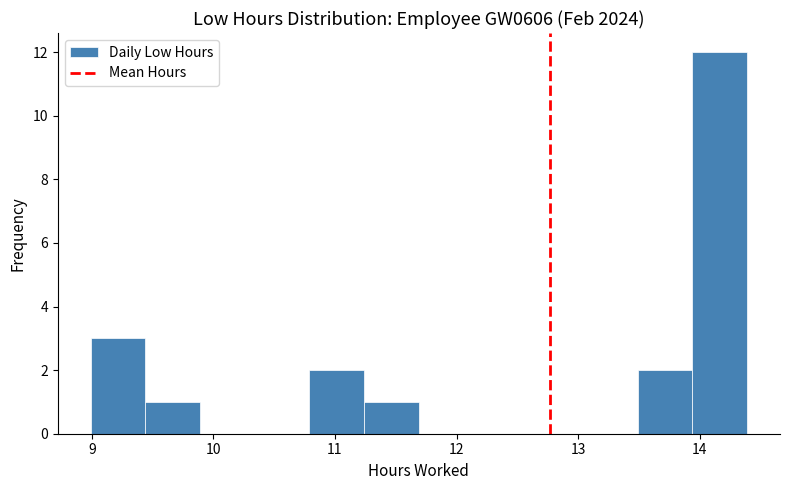

Reading left to right, transcribe this chart: for each bar, give the range it covers on the x-axis and its height. Neither the bar edges nor the heights are printed on the chart, so give them approximately, as read against the axes.

8.99 to 9.44: 3
9.44 to 9.89: 1
9.89 to 10.34: 0
10.34 to 10.79: 0
10.79 to 11.24: 2
11.24 to 11.69: 1
11.69 to 12.14: 0
12.14 to 12.59: 0
12.59 to 13.04: 0
13.04 to 13.49: 0
13.49 to 13.94: 2
13.94 to 14.39: 12